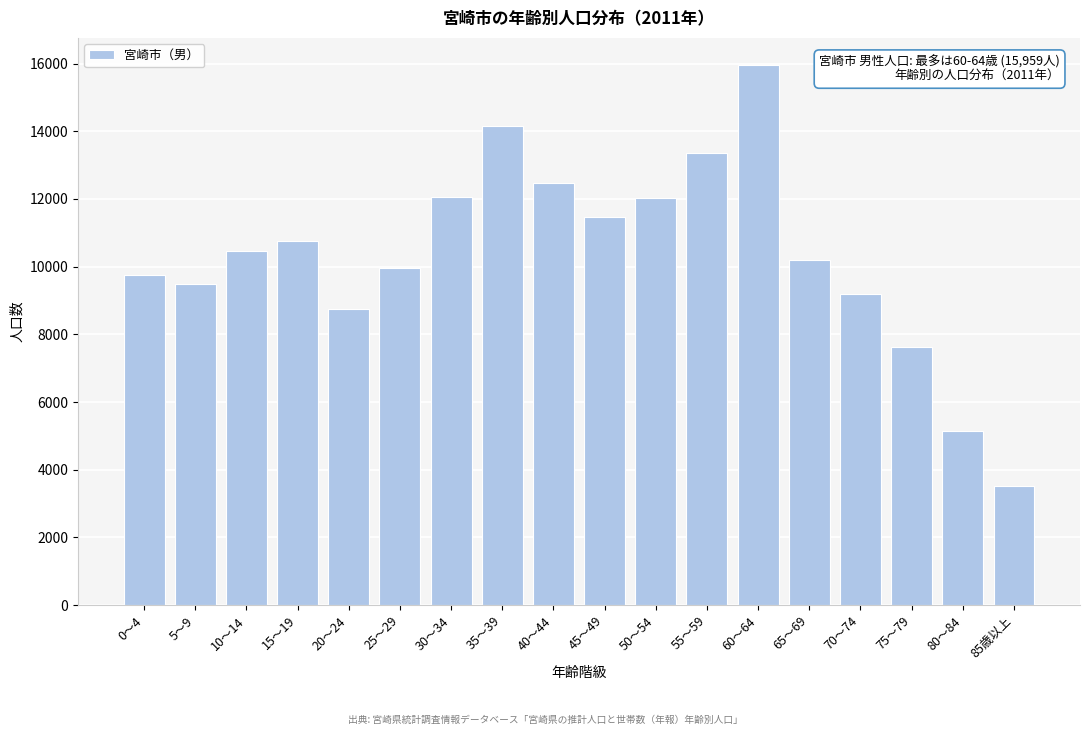

What is the label of the 18th bar from the left?

85歳以上